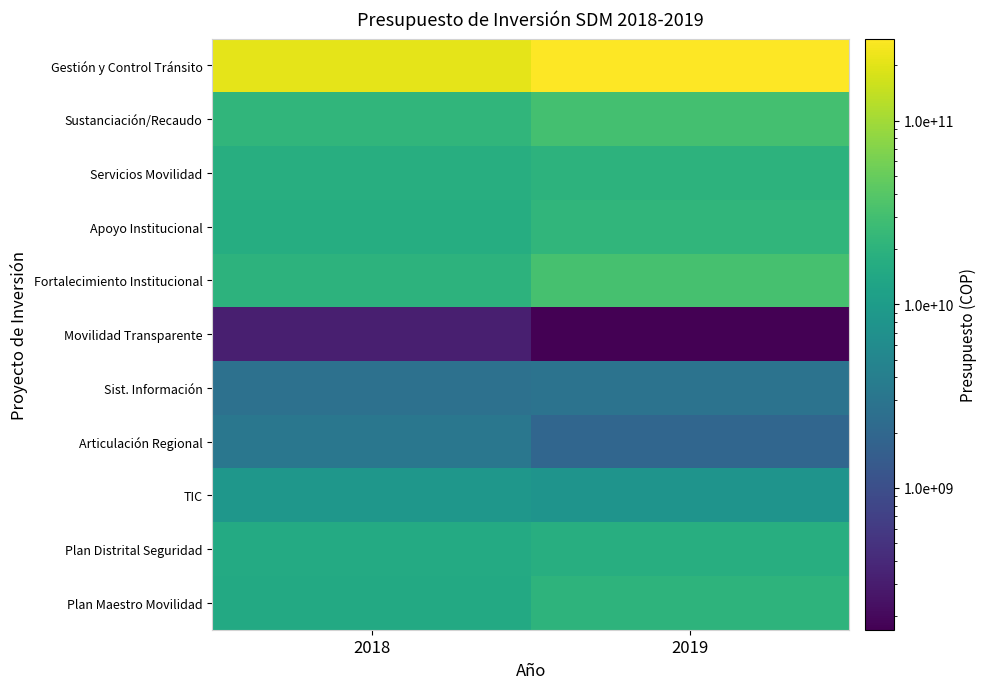

Reading left to right, extract all data points from this chart.

Plan Maestro Movilidad: 2018=14890776746	2019=20379923000
Plan Distrital Seguridad: 2018=15354891000	2019=17489714000
TIC: 2018=8438602037	2019=7915698000
Articulación Regional: 2018=3200912110	2019=1889555000
Sist. Información: 2018=2639057000	2019=2843569000
Movilidad Transparente: 2018=315805000	2019=169258000
Fortalecimiento Institucional: 2018=19683713000	2019=31105362000
Apoyo Institucional: 2018=16626000000	2019=21522370000
Servicios Movilidad: 2018=17829168607	2019=19786331000
Sustanciación/Recaudo: 2018=21318552000	2019=30883680000
Gestión y Control Tránsito: 2018=208359322463	2019=279416422000